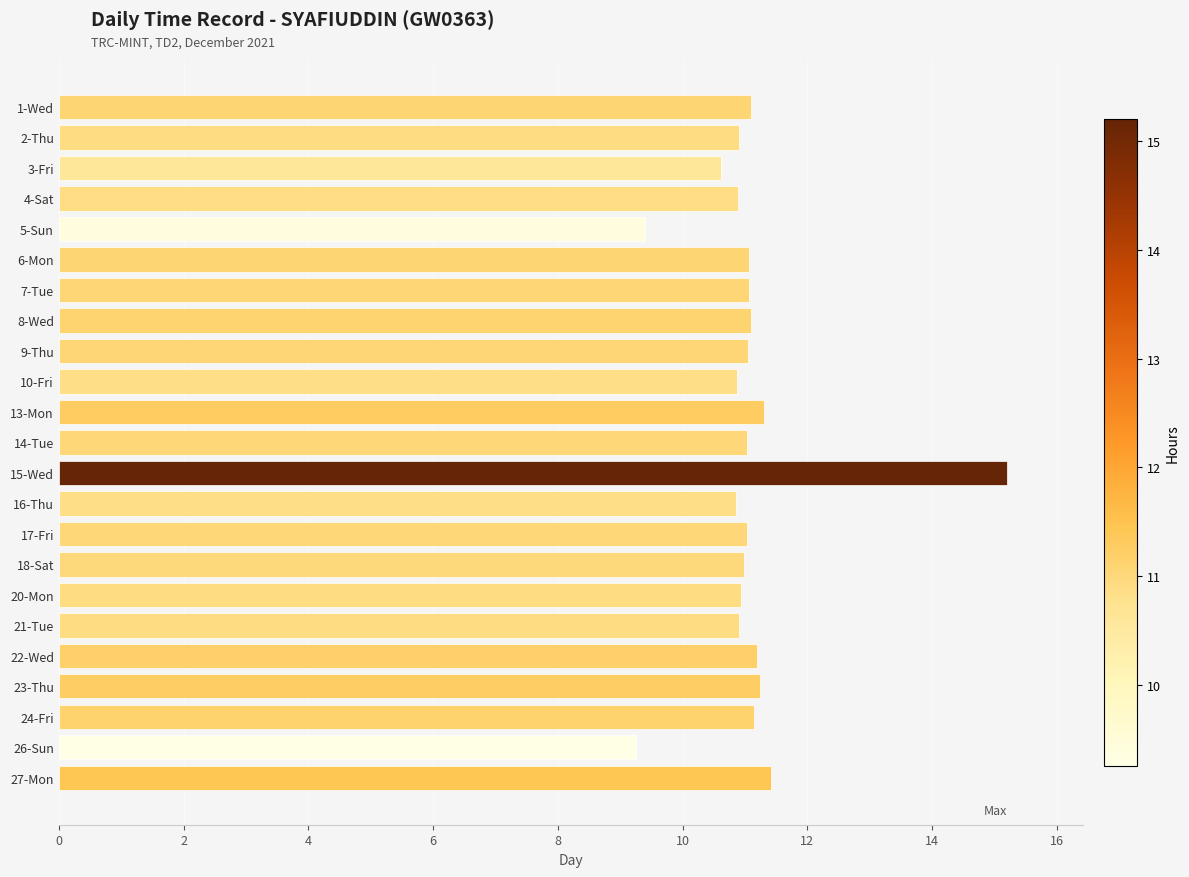

What is the change in value from 2-Thu to 13-Mon?

+0.4